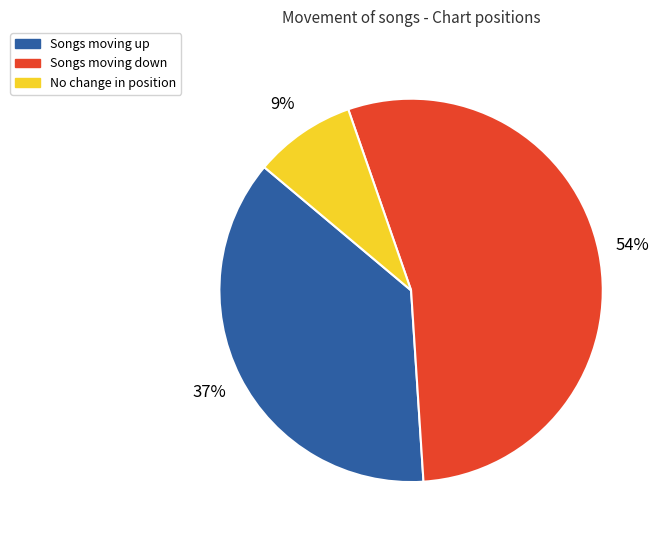

To the nearest percent, what is the average slice percentage?

33%